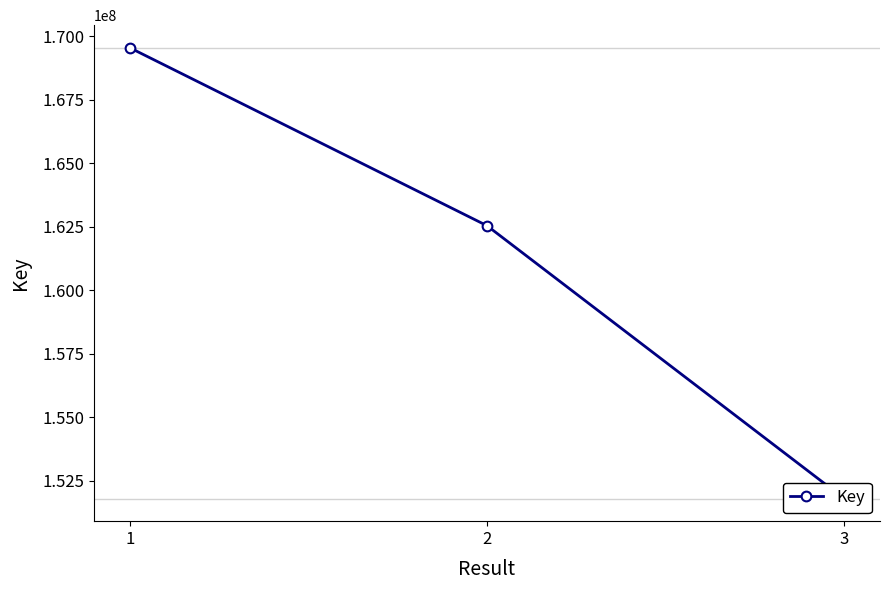

List the labels in order of value, largest first.

1, 2, 3